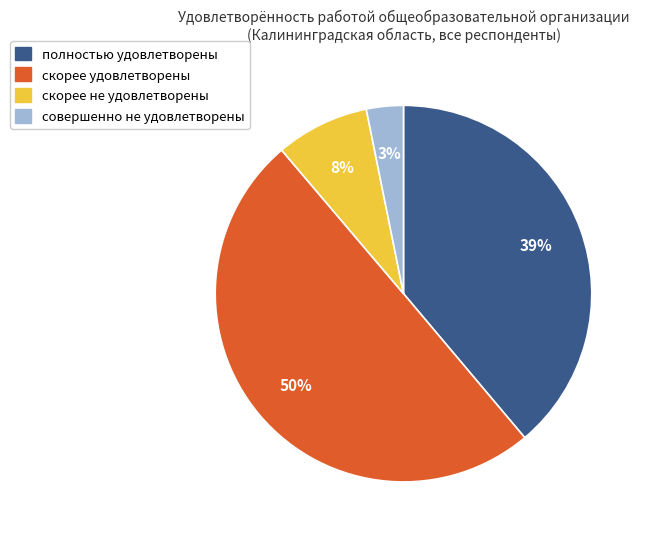

Which has a higher value, скорее не удовлетворены or полностью удовлетворены?

полностью удовлетворены